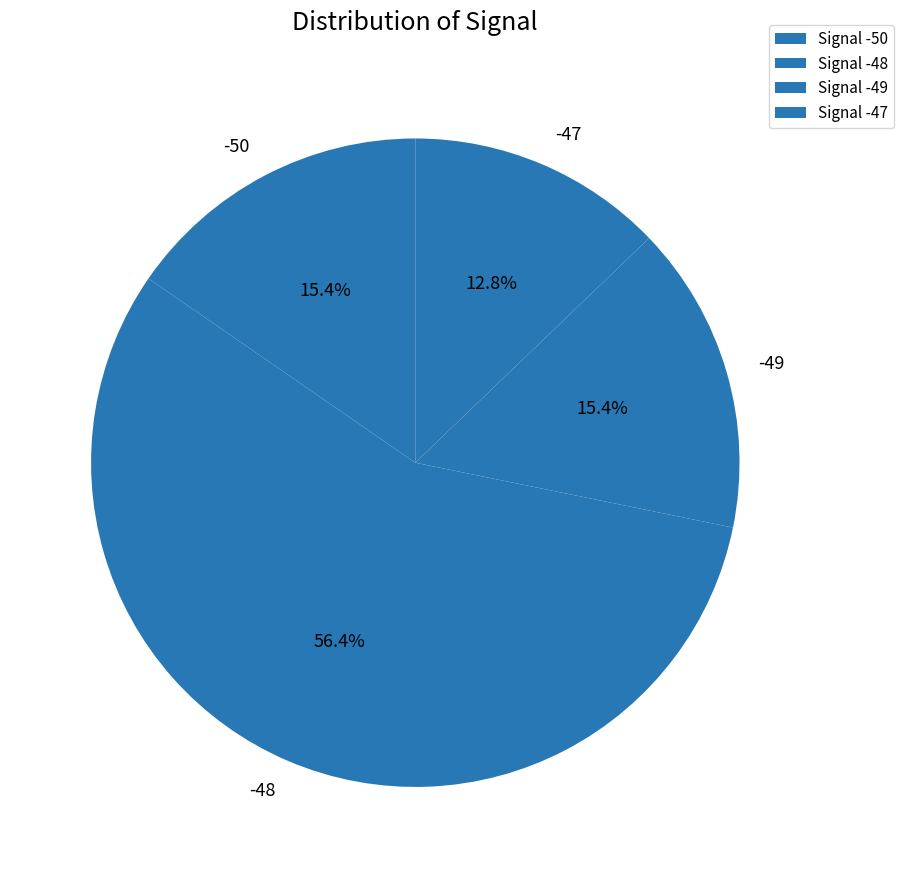

Is the sum of -47 and -48 greater than half?

Yes